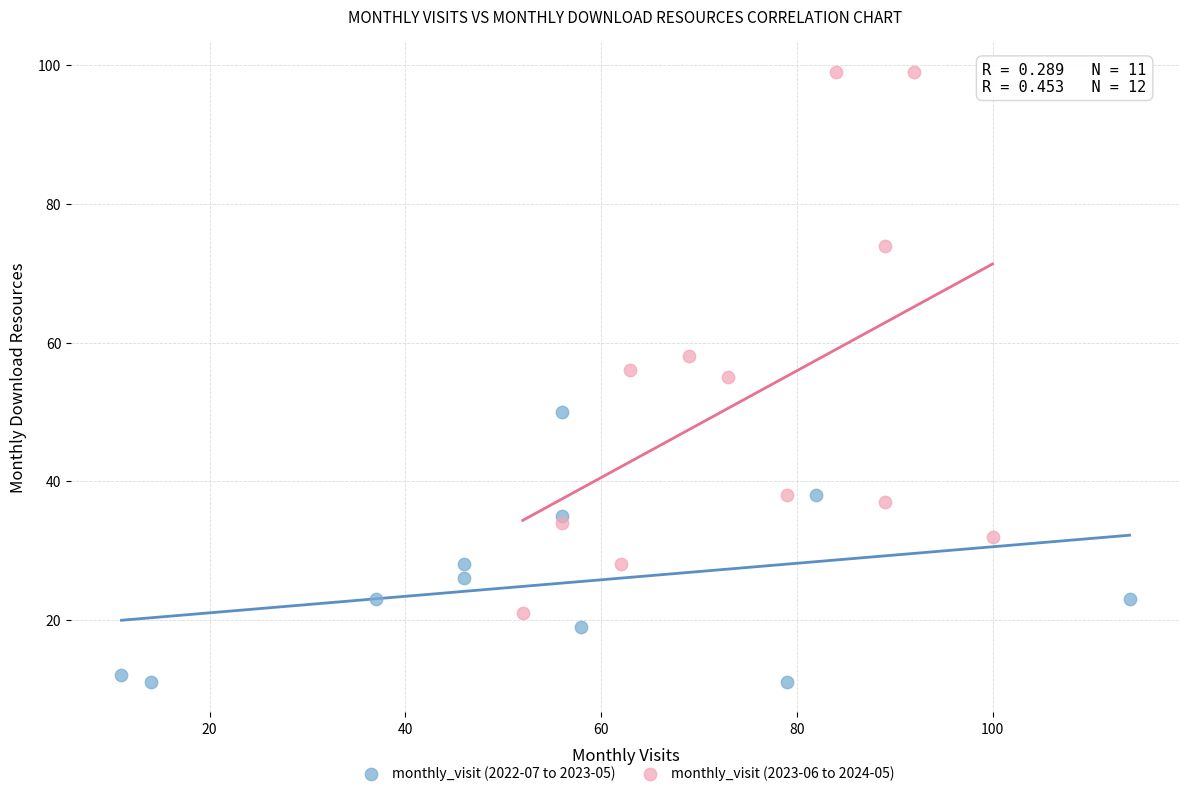

Which series contains the highest Y value?

monthly_visit (2023-06 to 2024-05)